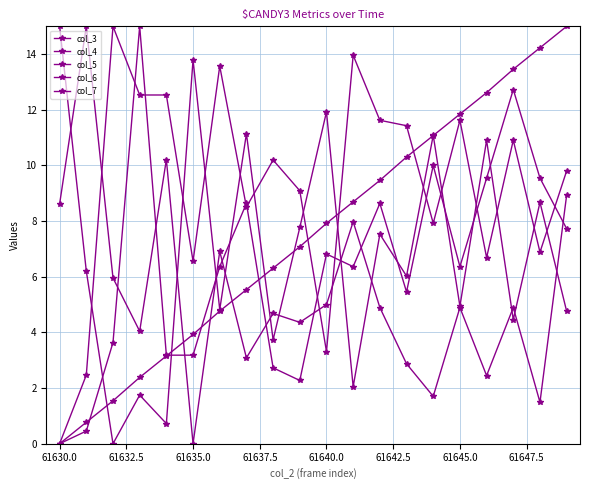

True or false: col_6 has more than 1 points higher than both neighbors.

True